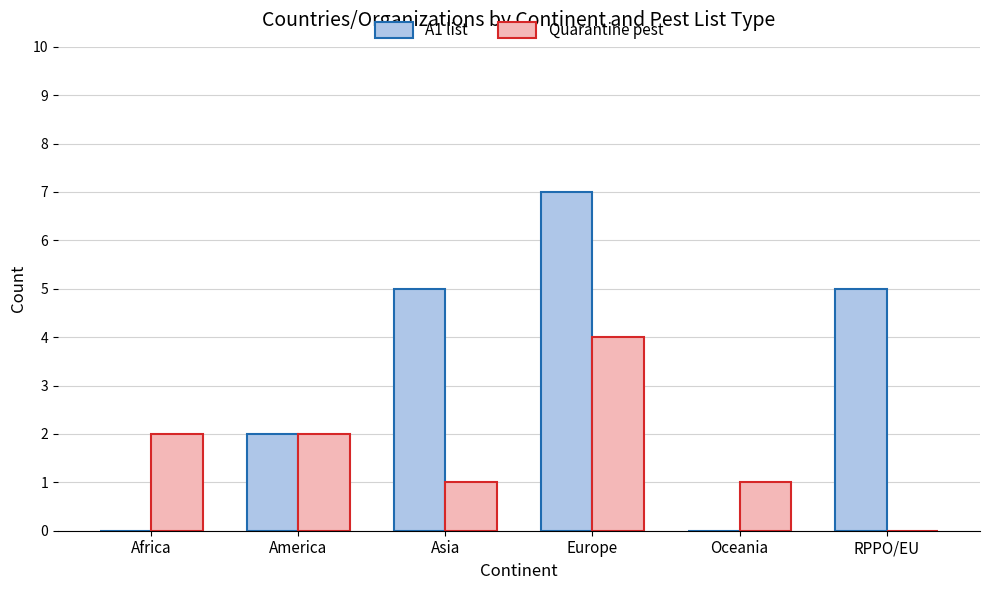

The value of A1 list at Oceania is 0. True or false?

True